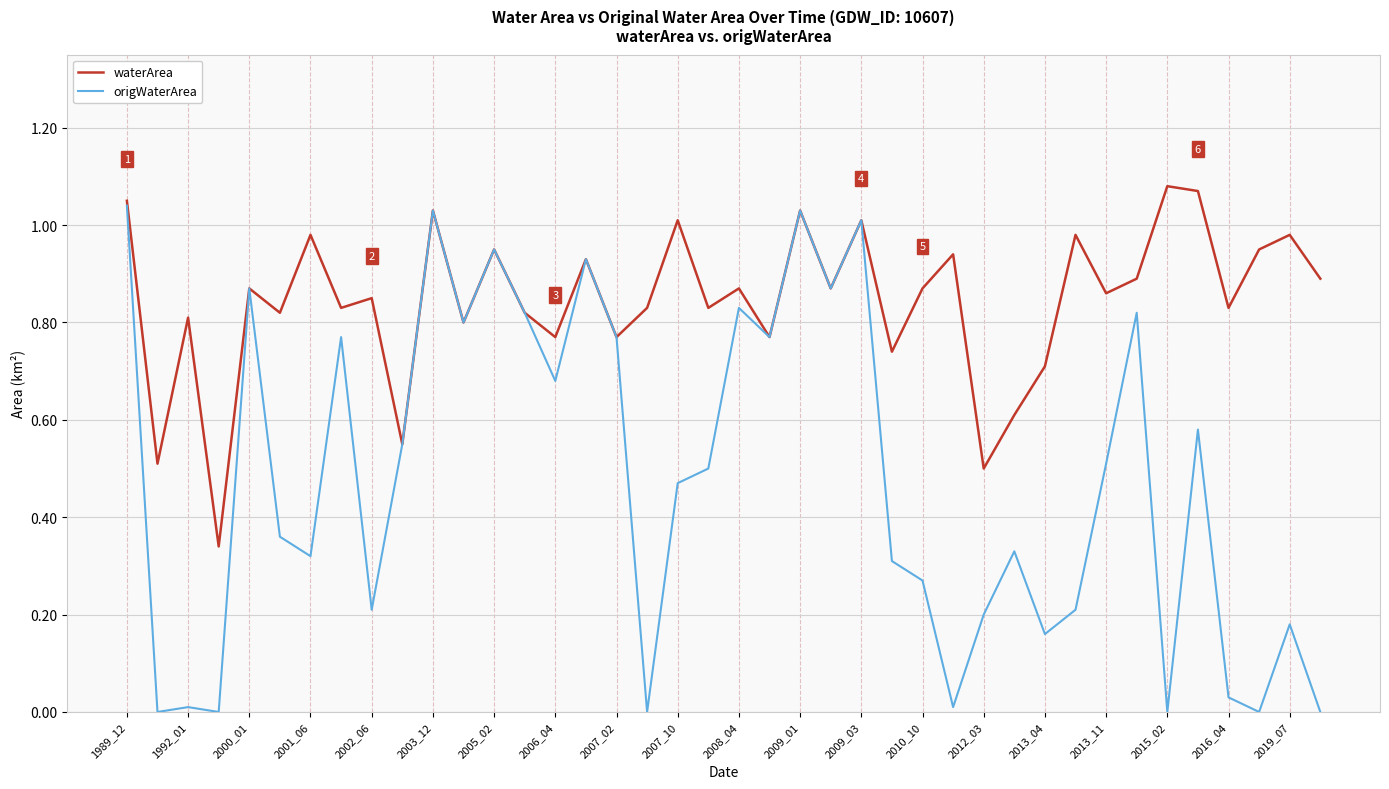

True or false: origWaterArea has more than 2 interior local peaks.

True